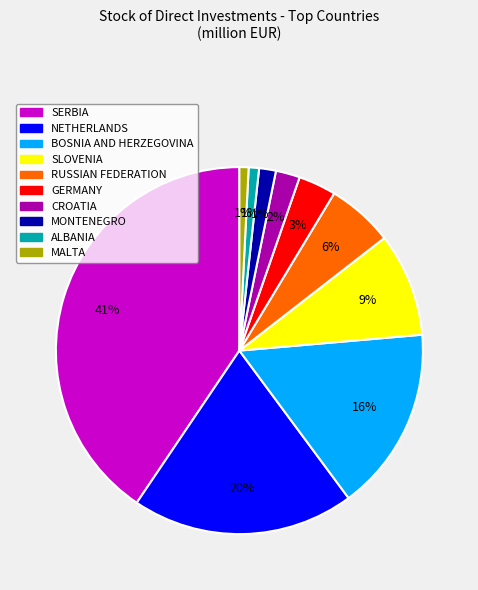

Which slice is the largest?

SERBIA